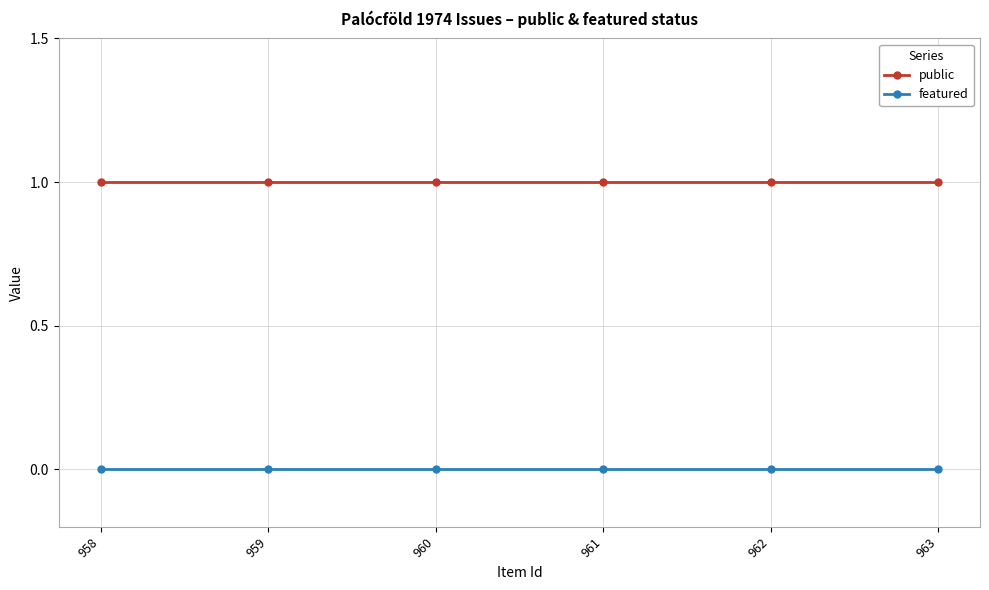

True or false: featured and public intersect in this chart.

False